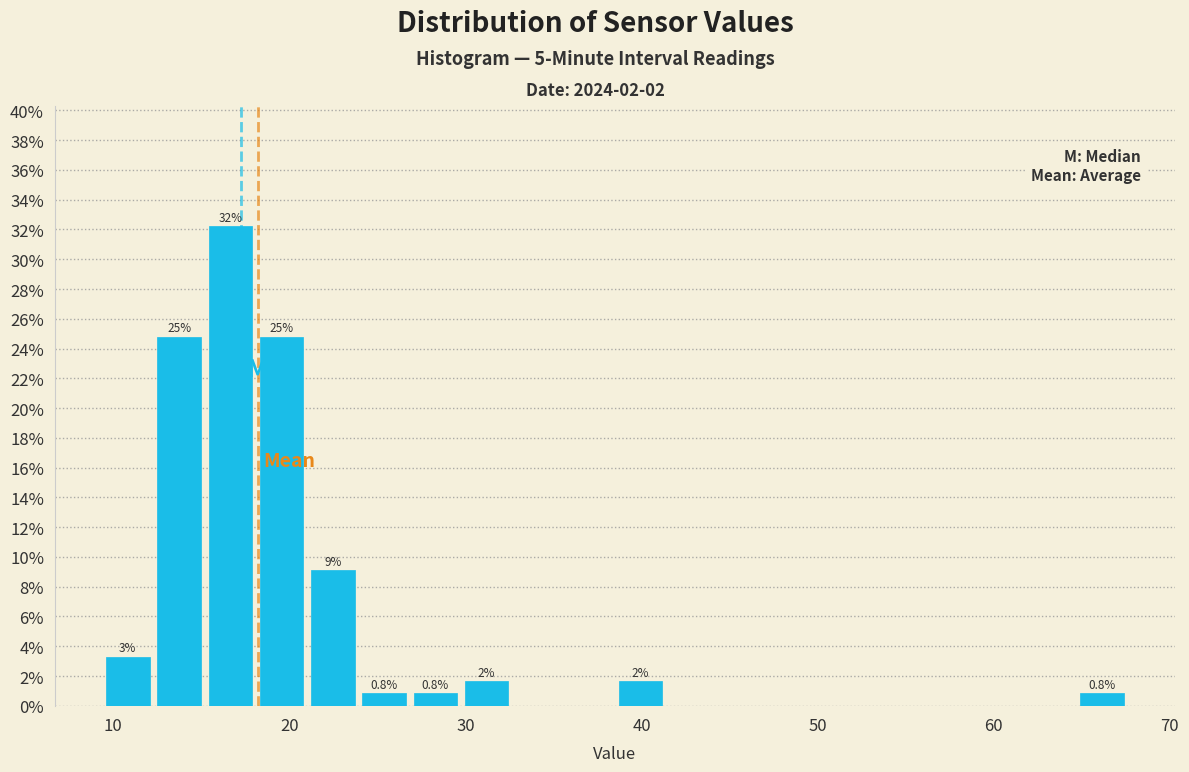

Read against the x-axis, roughly where is the centre of the tallest bar?

17